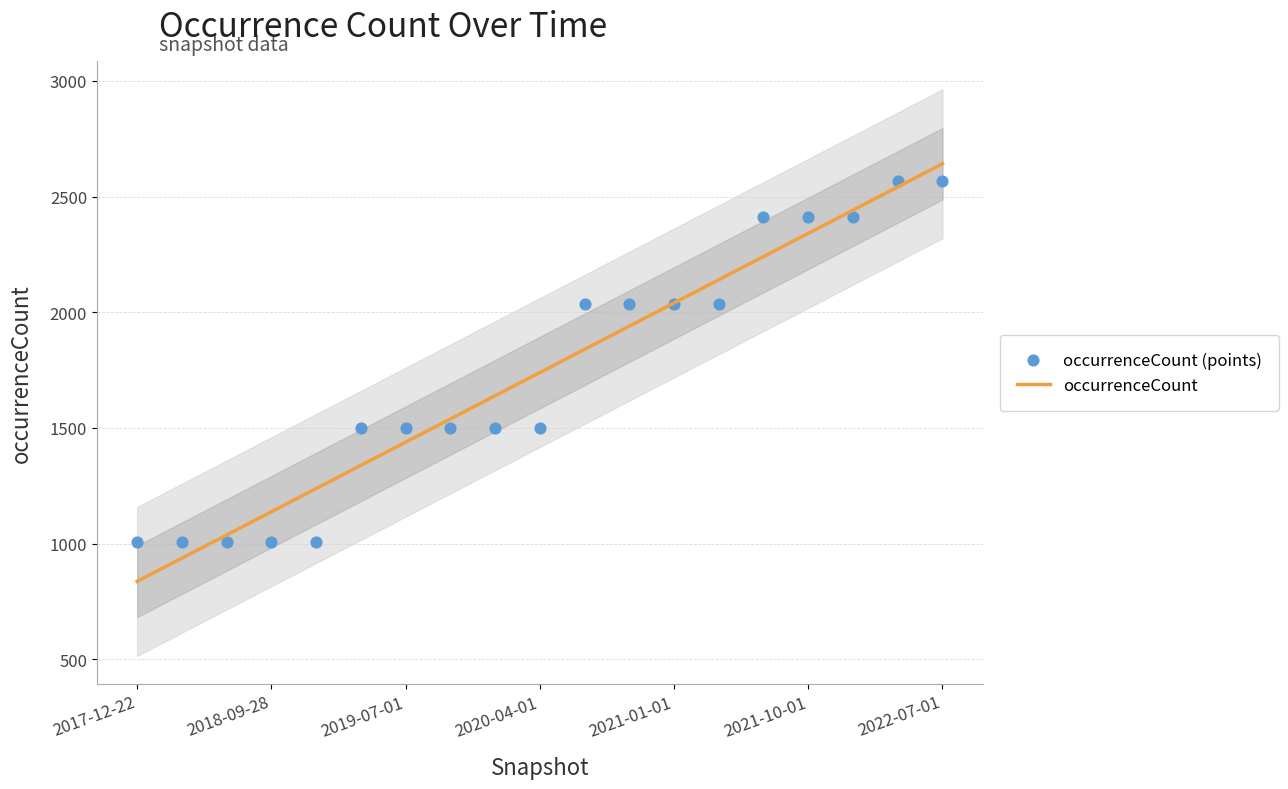

Which series has the largest total across all categories?

occurrenceCount